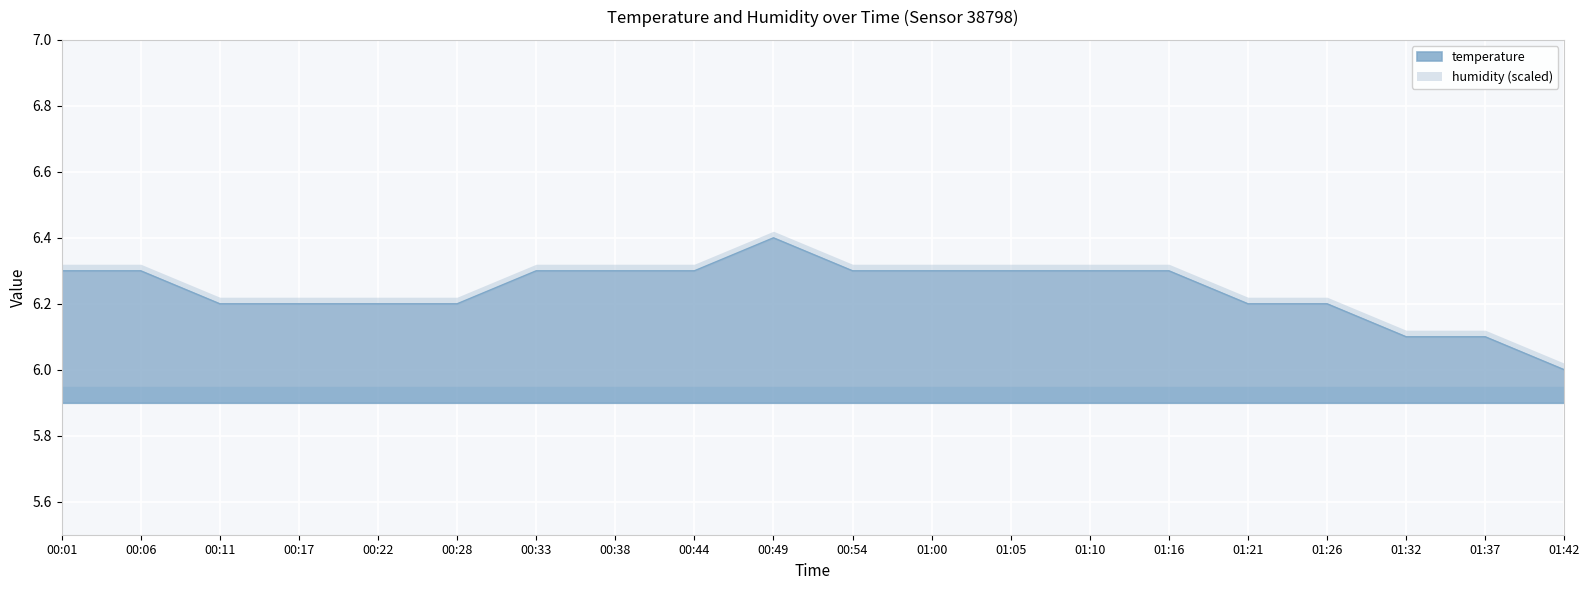

What is the ratio of the value at 00:33 to the value at 01:00?

1.0